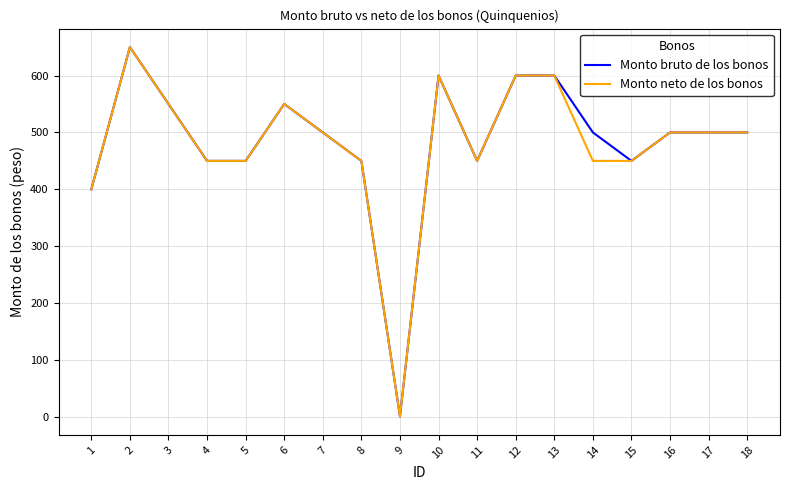

Is the value of Monto bruto de los bonos at 8 greater than the value of Monto neto de los bonos at 10?

No